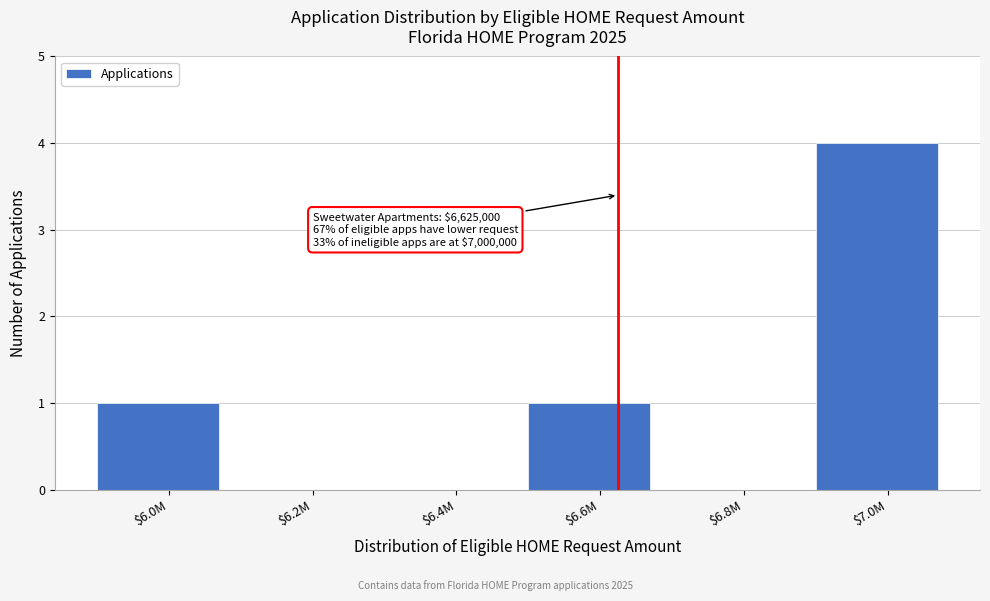

The chart shows a value of 2 at $7.0M. True or false?

False